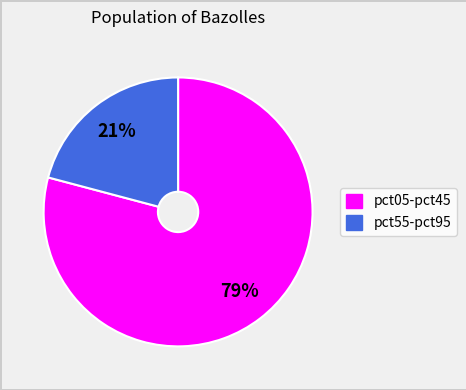

To the nearest percent, what is the average slice percentage?

50%